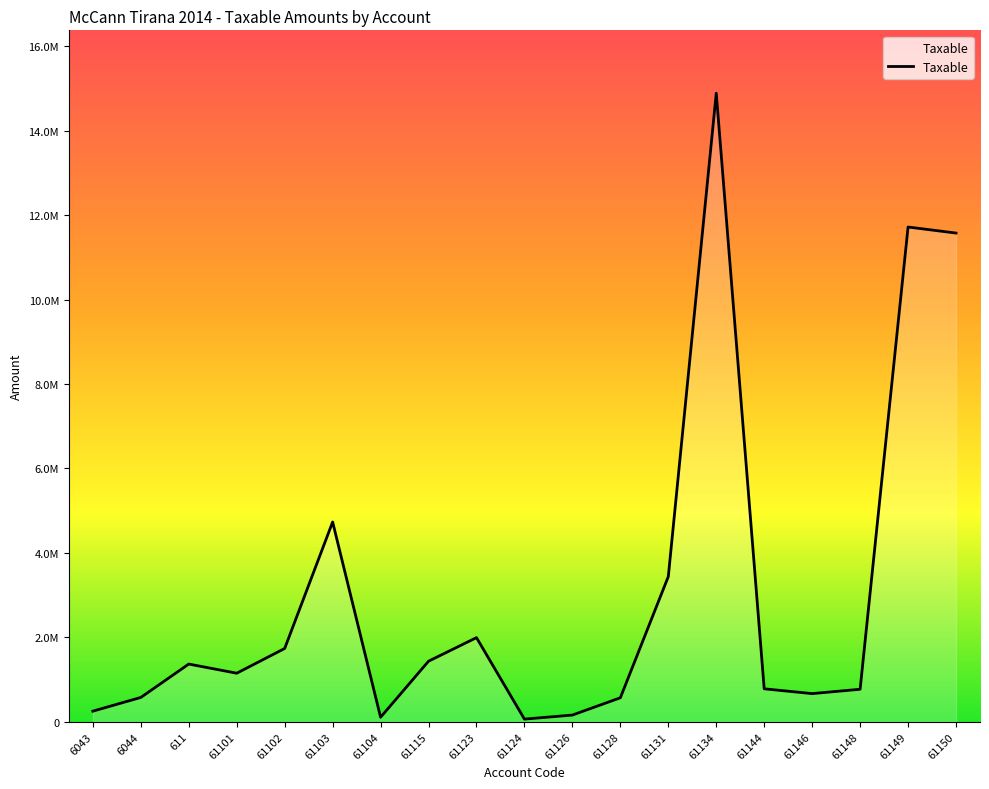

Rank the categories by value from highest to lowest.

61134, 61149, 61150, 61103, 61131, 61123, 61102, 61115, 611, 61101, 61144, 61148, 61146, 6044, 61128, 6043, 61126, 61104, 61124